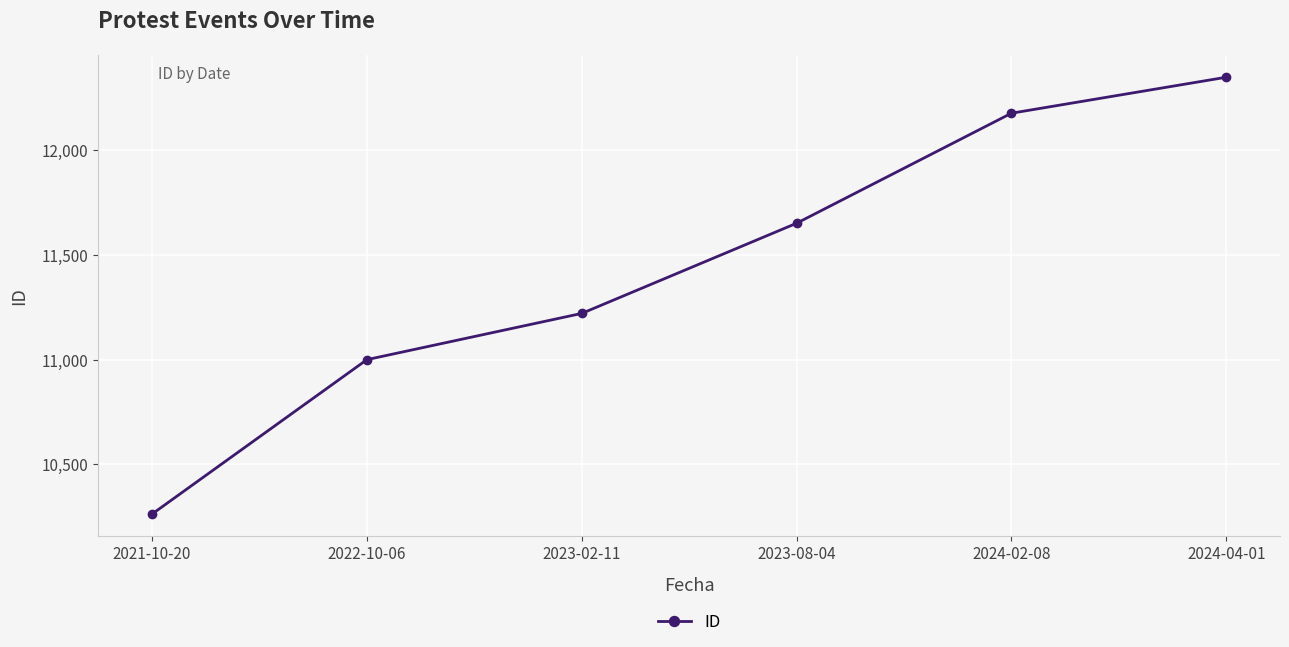

What position from the right is 2023-02-11?

4